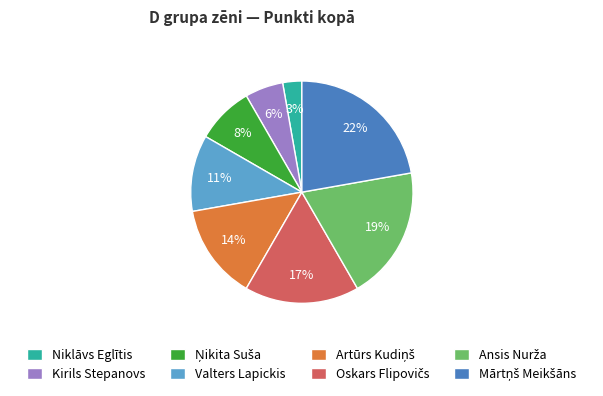

True or false: Niklāvs Eglītis accounts for 9% of the total.

False